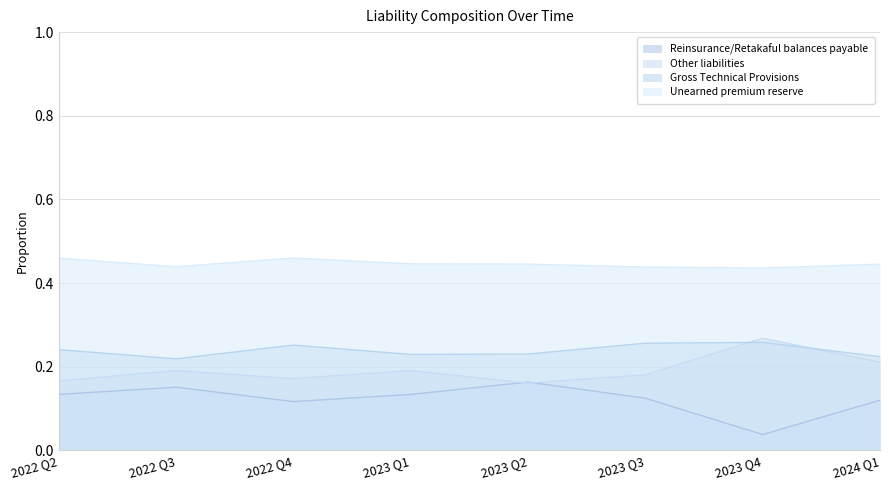

What position from the right is 2023 Q1?

5